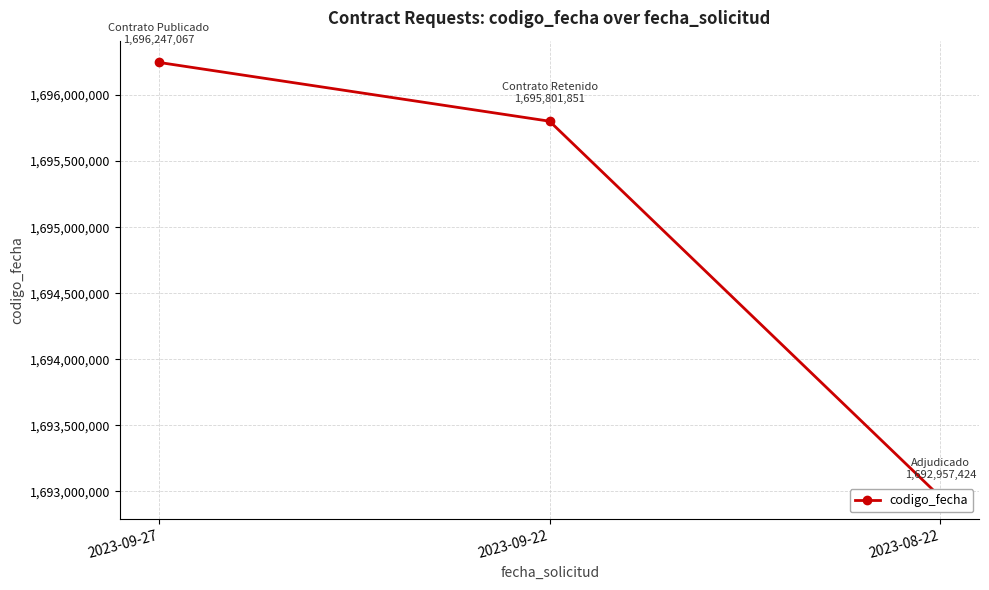

Is it true that the value at 2023-08-22 is 1692957424?

True